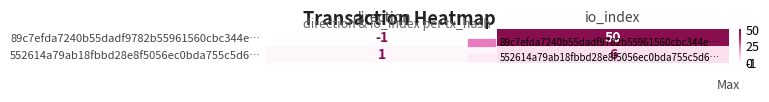

The value of 89c7efda7240b55dadf9782b55961560cbc344e… at io_index is 50. True or false?

True